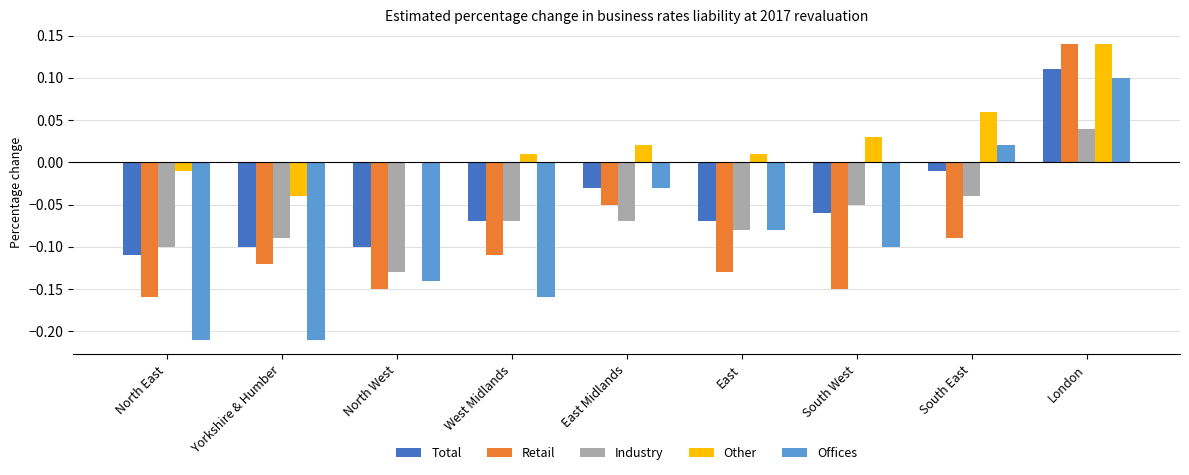

Which series has the widest spread of values?

Offices